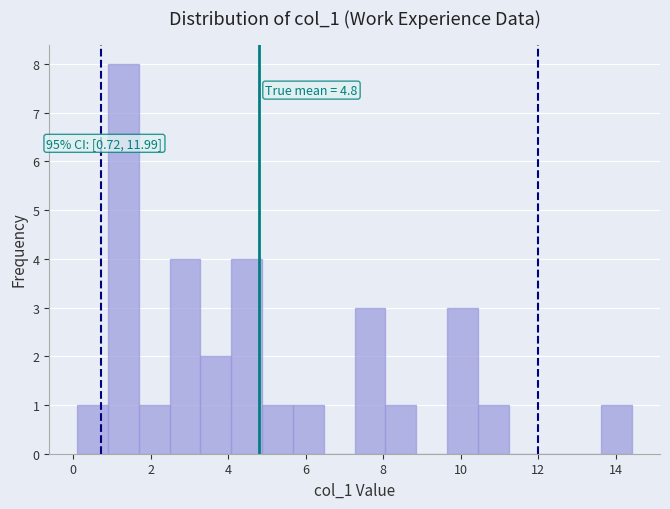

Read against the x-axis, roughly where is the centre of the tallest bar?

1.2